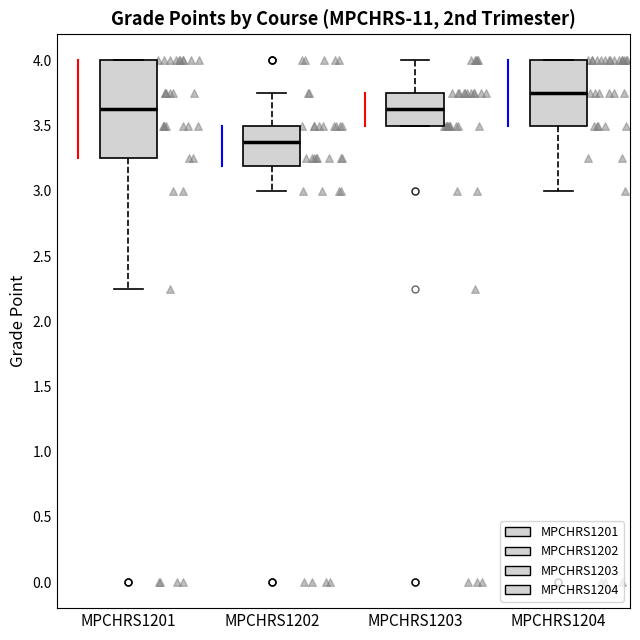

Reading left to right, transcribe this box plot: for each box, give where its median line is, the range the box spans, and where its two whiskers end, as read against the y-axis. The values are not printed on the chart, so give them approximately, as read against the axis.

MPCHRS1201: median 3.65, box 3.25 to 4.00, whiskers 2.25 to 4.00
MPCHRS1202: median 3.40, box 3.20 to 3.50, whiskers 3.00 to 3.75
MPCHRS1203: median 3.65, box 3.50 to 3.75, whiskers 3.50 to 4.00
MPCHRS1204: median 3.75, box 3.50 to 4.00, whiskers 3.00 to 4.00